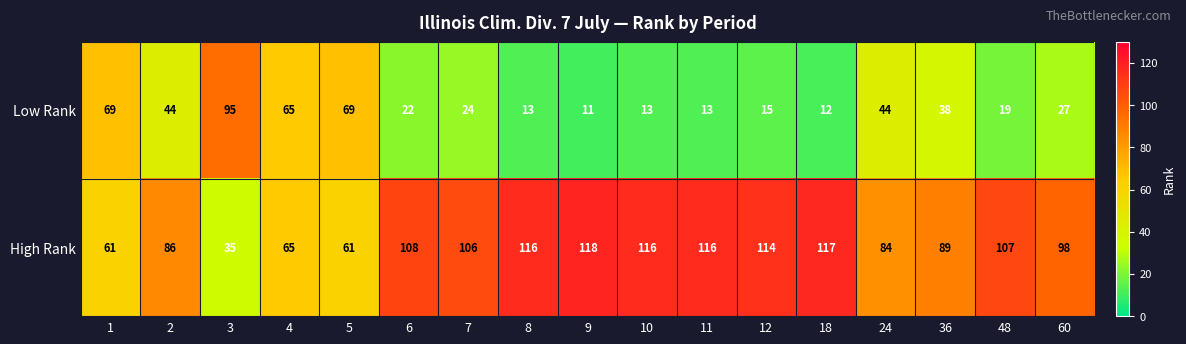

Which series changed the most between 24 and 36?

Low Rank